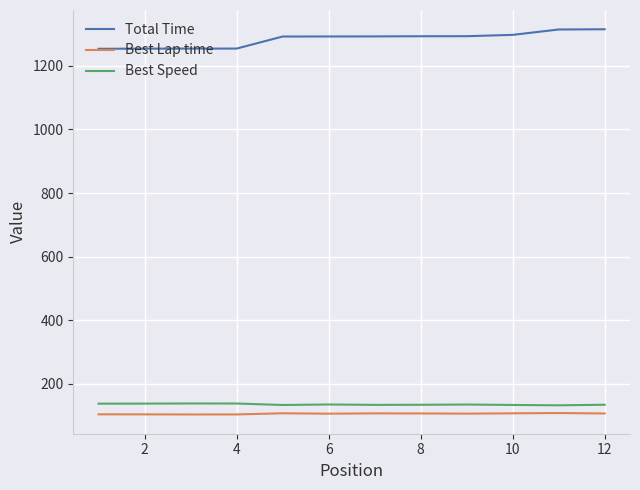

What is the greatest value displayed?

1315.3